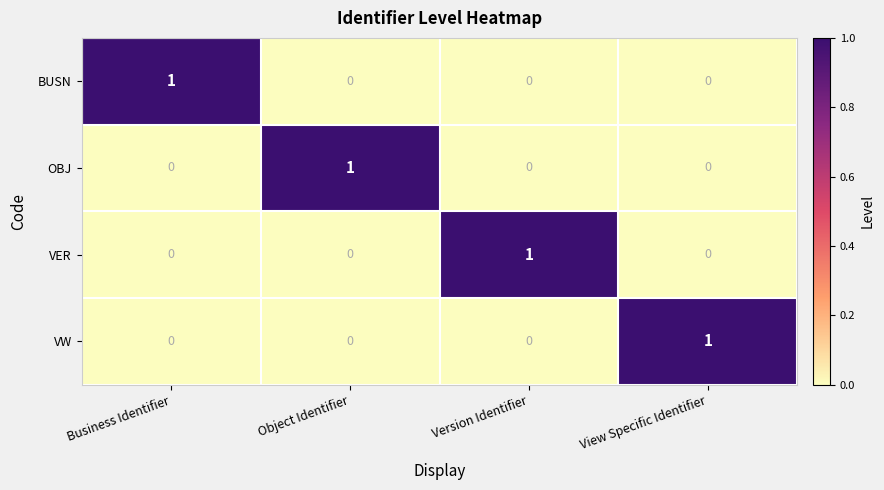

At how many categories does at least one series exceed 0?

4